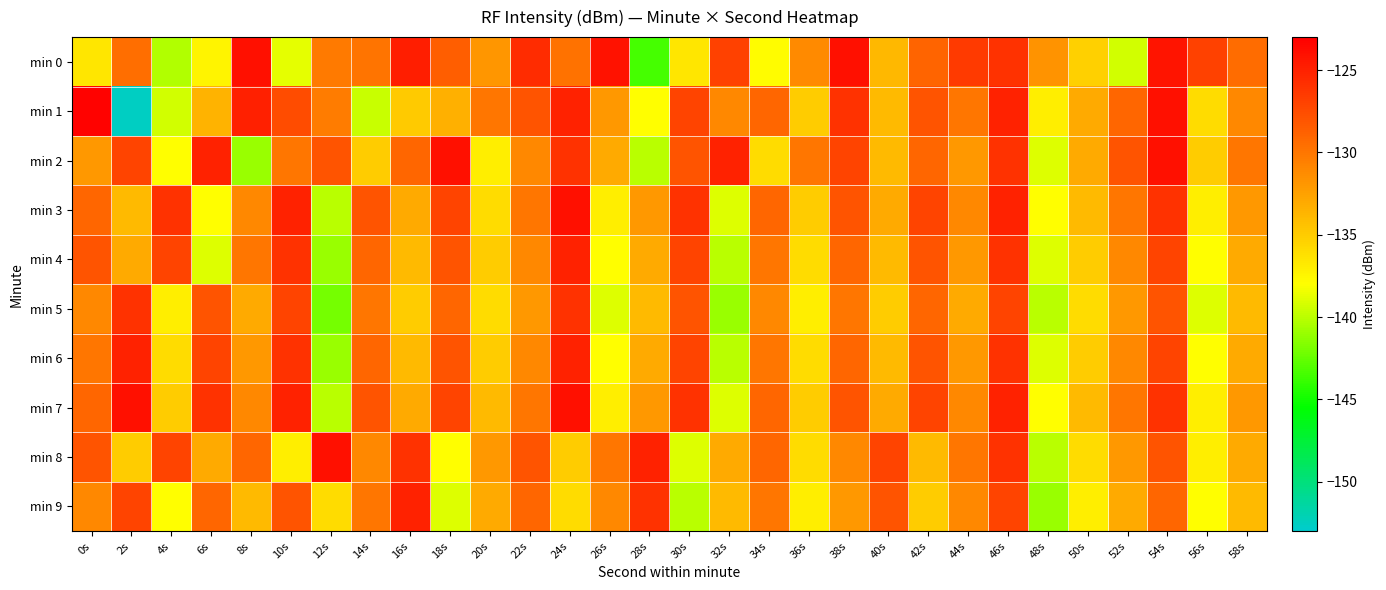

Which series changed the most between 36s and 46s?

min 1